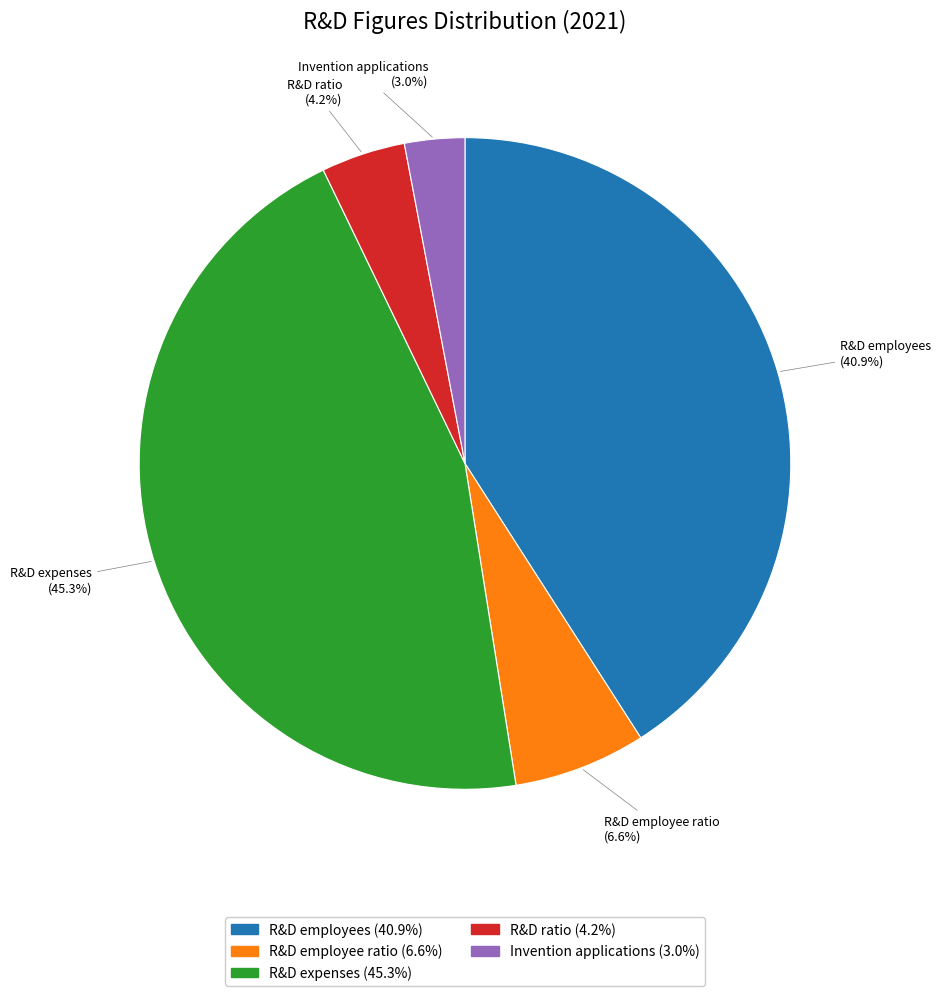

The R&D employees slice represents 49% of the pie. True or false?

False